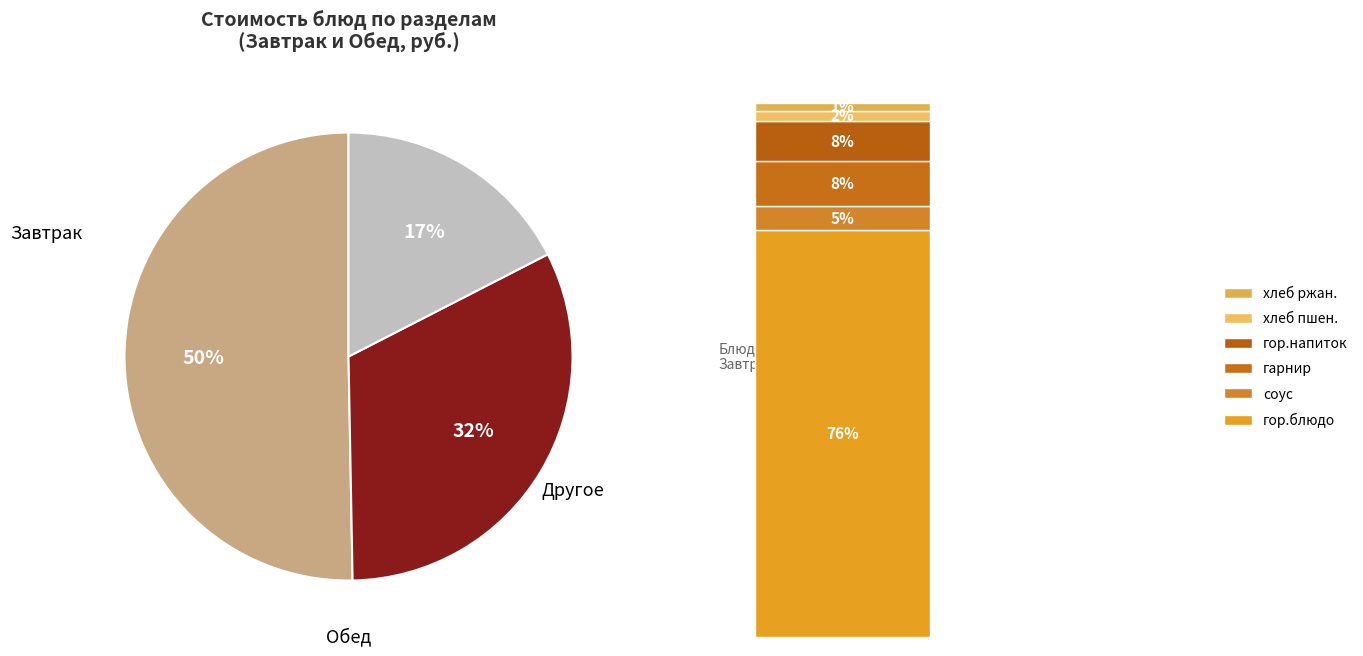

To the nearest percent, what is the difference between the largest and smallest slice percentages?

33%